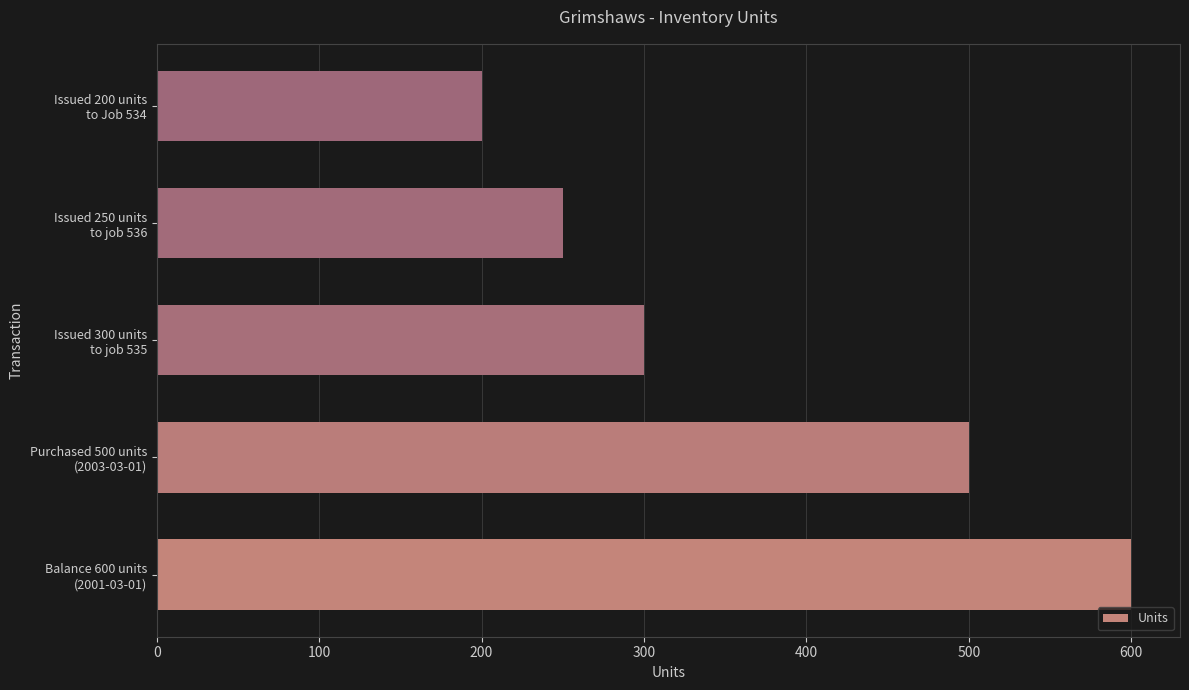

Reading top to bottom, transcribe all the data shown in this chart.

200	250	300	500	600